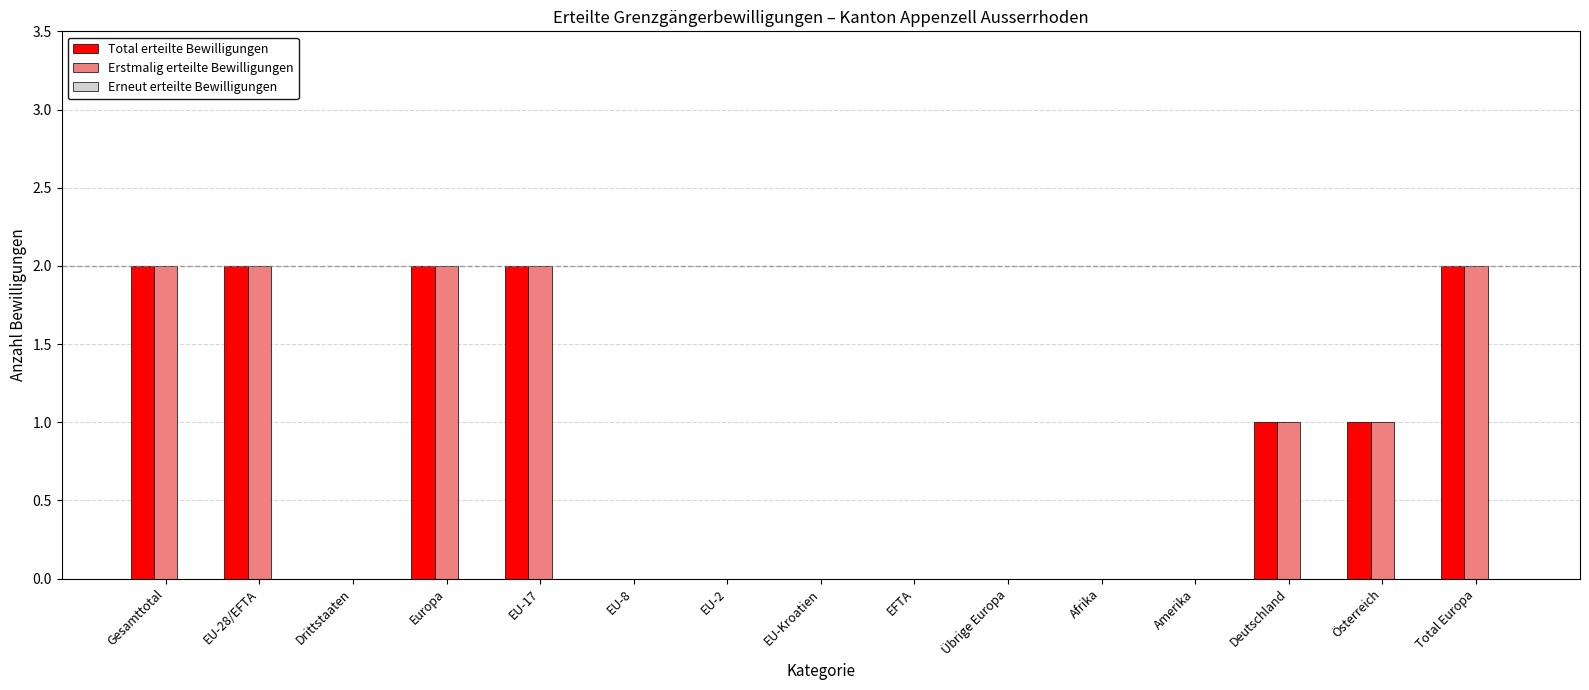

Is the value of Total erteilte Bewilligungen at Total Europa greater than the value of Erstmalig erteilte Bewilligungen at Drittstaaten?

Yes